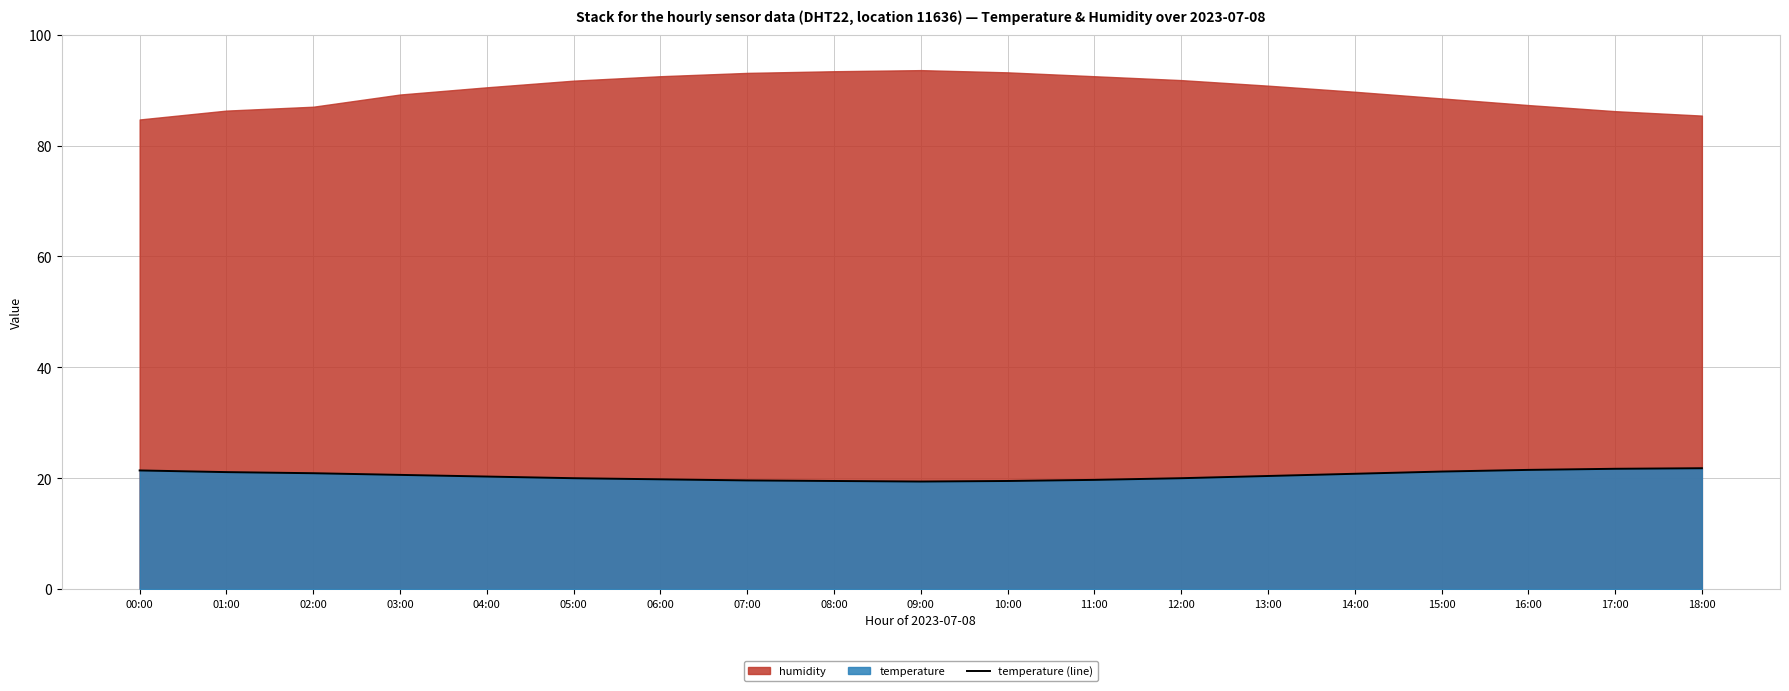

How many lines are shown in the chart?

1